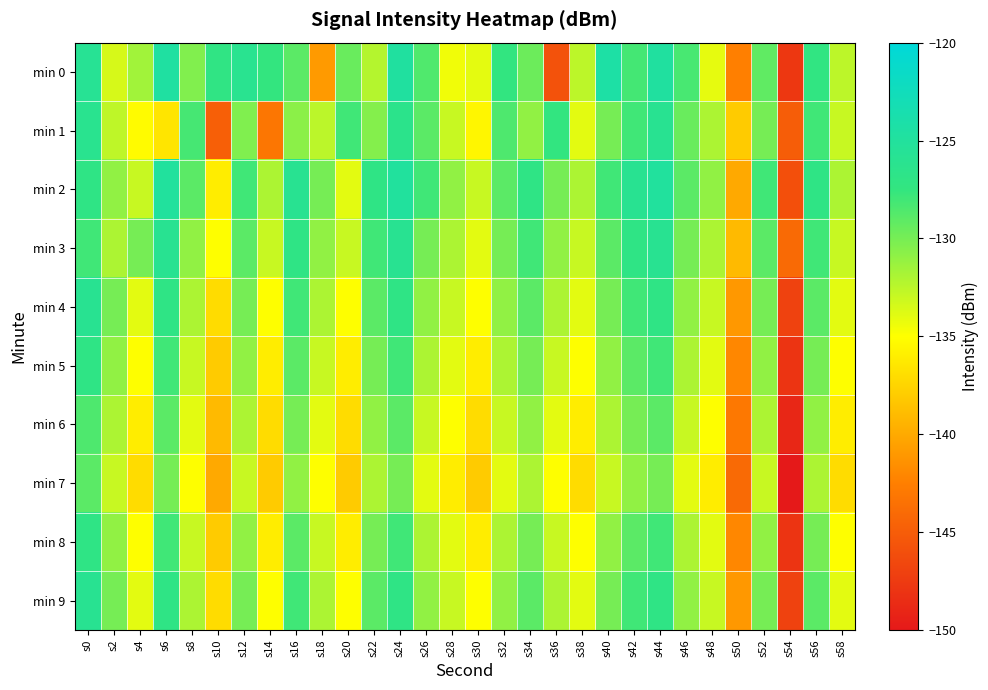

Reading left to right, what are all the values shown in this chart?

min 0: s0=-125.8	s2=-133.5	s4=-131.6	s6=-124.7	s8=-130.4	s10=-127.1	s12=-126.1	s14=-127.5	s16=-129.0	s18=-140.9	s20=-129.5	s22=-132.3	s24=-124.8	s26=-128.6	s28=-134.5	s30=-134.0	s32=-127.5	s34=-129.6	s36=-145.8	s38=-132.5	s40=-124.3	s42=-128.2	s44=-124.8	s46=-128.3	s48=-134.1	s50=-142.5	s52=-129.2	s54=-147.7	s56=-127.3	s58=-132.6
min 1: s0=-126.2	s2=-132.7	s4=-135.2	s6=-136.5	s8=-128.2	s10=-144.8	s12=-130.3	s14=-143.1	s16=-130.7	s18=-132.5	s20=-128.0	s22=-130.5	s24=-126.5	s26=-129.0	s28=-133.0	s30=-135.5	s32=-128.5	s34=-131.0	s36=-127.5	s38=-134.0	s40=-130.0	s42=-128.0	s44=-126.0	s46=-129.5	s48=-132.0	s50=-138.0	s52=-130.0	s54=-145.0	s56=-128.0	s58=-133.0
min 2: s0=-127.0	s2=-131.0	s4=-133.0	s6=-125.0	s8=-129.0	s10=-136.0	s12=-128.0	s14=-132.0	s16=-126.0	s18=-130.0	s20=-134.0	s22=-127.0	s24=-125.0	s26=-128.0	s28=-131.0	s30=-133.0	s32=-129.0	s34=-127.0	s36=-130.0	s38=-132.0	s40=-128.0	s42=-126.0	s44=-125.0	s46=-129.0	s48=-131.0	s50=-140.0	s52=-128.0	s54=-146.0	s56=-127.0	s58=-132.0
min 3: s0=-128.0	s2=-132.0	s4=-130.0	s6=-126.0	s8=-131.0	s10=-135.0	s12=-129.0	s14=-133.0	s16=-127.0	s18=-131.0	s20=-133.0	s22=-128.0	s24=-126.0	s26=-130.0	s28=-132.0	s30=-134.0	s32=-130.0	s34=-128.0	s36=-131.0	s38=-133.0	s40=-129.0	s42=-127.0	s44=-126.0	s46=-130.0	s48=-132.0	s50=-139.0	s52=-129.0	s54=-144.0	s56=-128.0	s58=-133.0
min 4: s0=-126.0	s2=-130.0	s4=-134.0	s6=-127.0	s8=-132.0	s10=-137.0	s12=-130.0	s14=-135.0	s16=-128.0	s18=-132.0	s20=-135.0	s22=-129.0	s24=-127.0	s26=-131.0	s28=-133.0	s30=-135.0	s32=-131.0	s34=-129.0	s36=-132.0	s38=-134.0	s40=-130.0	s42=-128.0	s44=-127.0	s46=-131.0	s48=-133.0	s50=-141.0	s52=-130.0	s54=-147.0	s56=-129.0	s58=-134.0
min 5: s0=-127.0	s2=-131.0	s4=-135.0	s6=-128.0	s8=-133.0	s10=-138.0	s12=-131.0	s14=-136.0	s16=-129.0	s18=-133.0	s20=-136.0	s22=-130.0	s24=-128.0	s26=-132.0	s28=-134.0	s30=-136.0	s32=-132.0	s34=-130.0	s36=-133.0	s38=-135.0	s40=-131.0	s42=-129.0	s44=-128.0	s46=-132.0	s48=-134.0	s50=-142.0	s52=-131.0	s54=-148.0	s56=-130.0	s58=-135.0
min 6: s0=-128.5	s2=-132.0	s4=-136.0	s6=-129.0	s8=-134.0	s10=-139.0	s12=-132.0	s14=-137.0	s16=-130.0	s18=-134.0	s20=-137.0	s22=-131.0	s24=-129.0	s26=-133.0	s28=-135.0	s30=-137.0	s32=-133.0	s34=-131.0	s36=-134.0	s38=-136.0	s40=-132.0	s42=-130.0	s44=-129.0	s46=-133.0	s48=-135.0	s50=-143.0	s52=-132.0	s54=-149.0	s56=-131.0	s58=-136.0
min 7: s0=-129.0	s2=-133.0	s4=-137.0	s6=-130.0	s8=-135.0	s10=-140.0	s12=-133.0	s14=-138.0	s16=-131.0	s18=-135.0	s20=-138.0	s22=-132.0	s24=-130.0	s26=-134.0	s28=-136.0	s30=-138.0	s32=-134.0	s34=-132.0	s36=-135.0	s38=-137.0	s40=-133.0	s42=-131.0	s44=-130.0	s46=-134.0	s48=-136.0	s50=-144.0	s52=-133.0	s54=-150.0	s56=-132.0	s58=-137.0
min 8: s0=-127.0	s2=-131.0	s4=-135.0	s6=-128.0	s8=-133.0	s10=-138.0	s12=-131.0	s14=-136.0	s16=-129.0	s18=-133.0	s20=-136.0	s22=-130.0	s24=-128.0	s26=-132.0	s28=-134.0	s30=-136.0	s32=-132.0	s34=-130.0	s36=-133.0	s38=-135.0	s40=-131.0	s42=-129.0	s44=-128.0	s46=-132.0	s48=-134.0	s50=-142.0	s52=-131.0	s54=-148.0	s56=-130.0	s58=-135.0
min 9: s0=-126.0	s2=-130.0	s4=-134.0	s6=-127.0	s8=-132.0	s10=-137.0	s12=-130.0	s14=-135.0	s16=-128.0	s18=-132.0	s20=-135.0	s22=-129.0	s24=-127.0	s26=-131.0	s28=-133.0	s30=-135.0	s32=-131.0	s34=-129.0	s36=-132.0	s38=-134.0	s40=-130.0	s42=-128.0	s44=-127.0	s46=-131.0	s48=-133.0	s50=-141.0	s52=-130.0	s54=-147.0	s56=-129.0	s58=-134.0